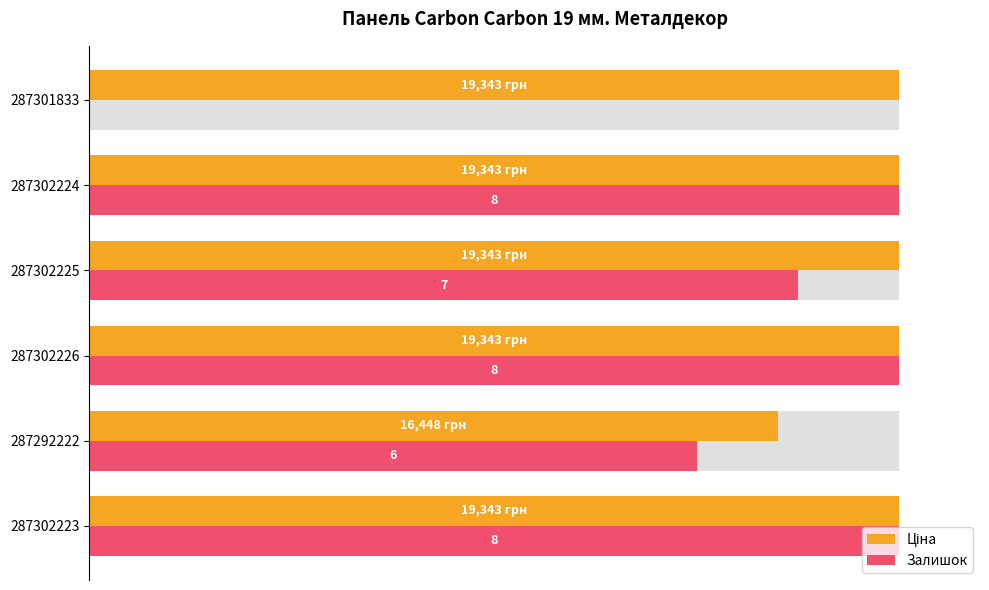

Between 287302226 and 287301833, which series saw the biggest shift?

Залишок